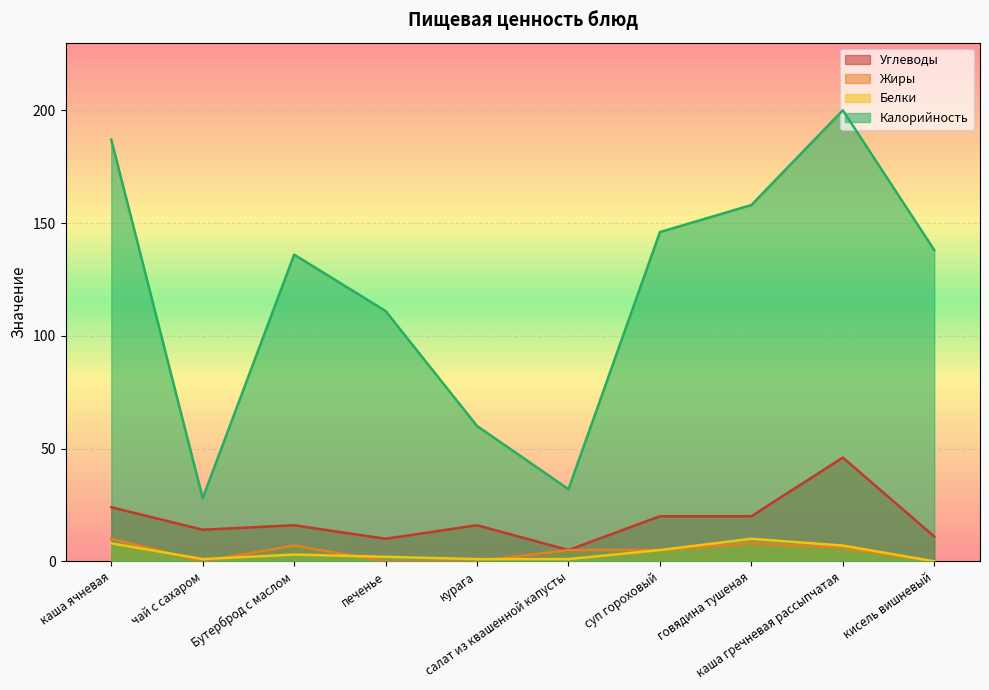

What are all the series names shown in the legend?

Углеводы, Жиры, Белки, Калорийность